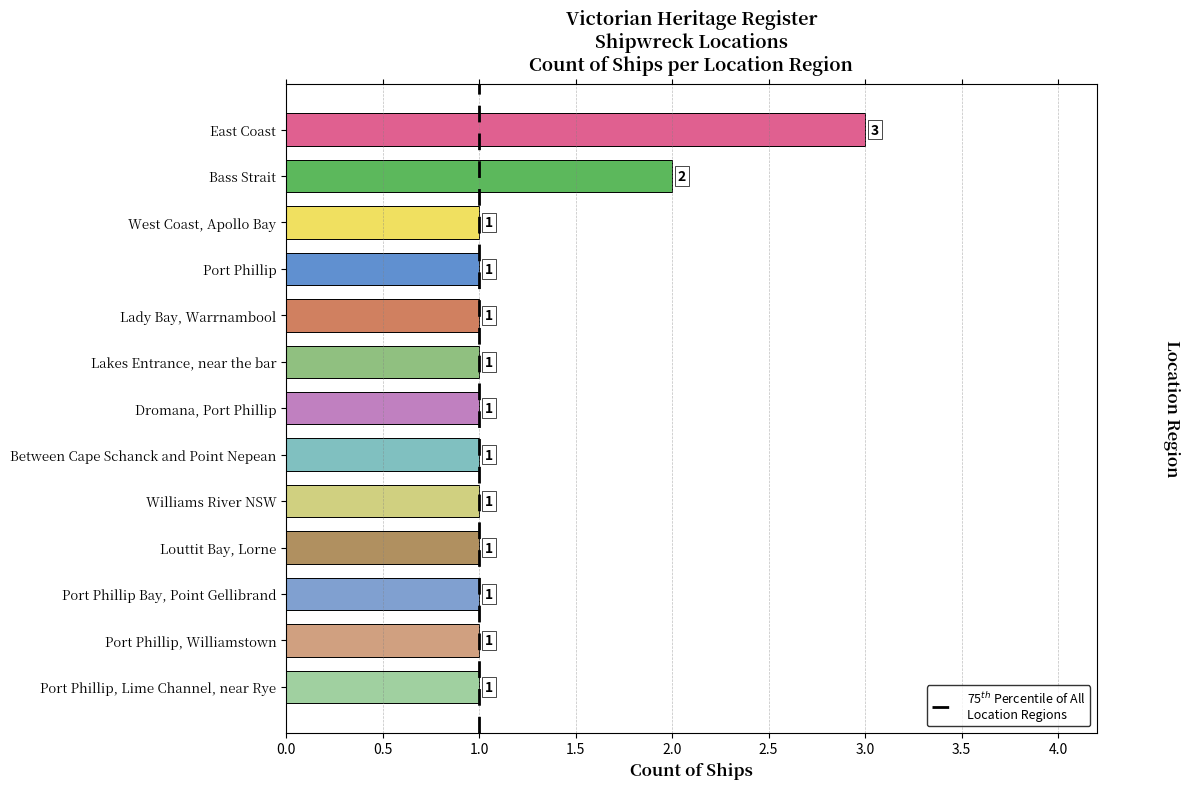

What is the greatest value displayed?

3